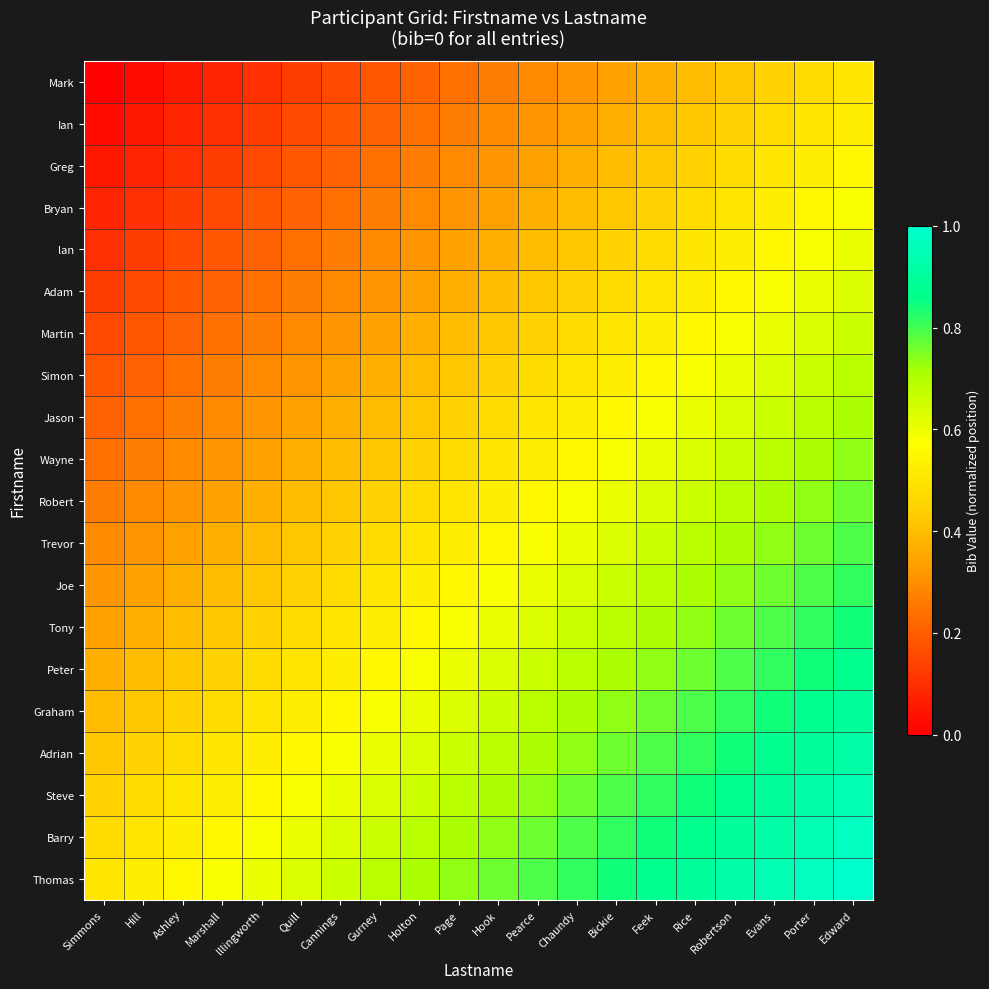

At Simmons, list the series in order from smallest to largest.

Mark, Ian, Greg, Bryan, lan, Adam, Martin, Simon, Jason, Wayne, Robert, Trevor, Joe, Tony, Peter, Graham, Adrian, Steve, Barry, Thomas